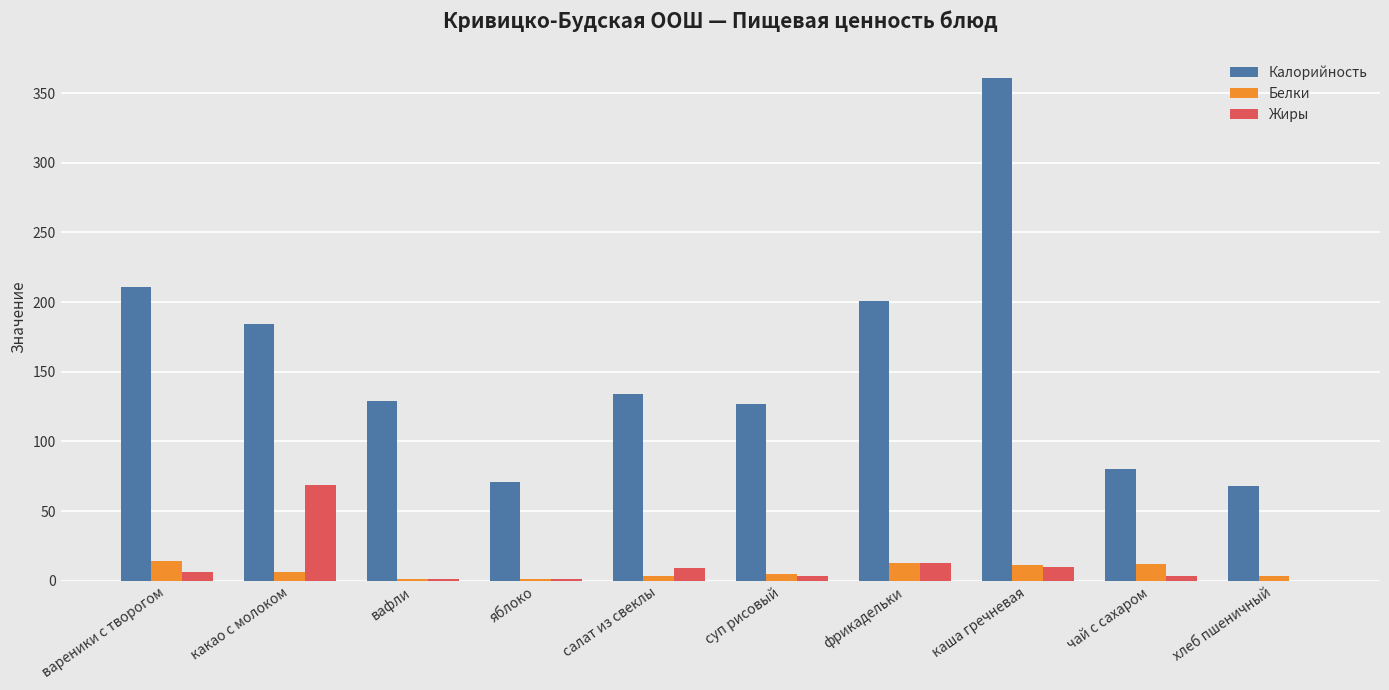

How many data points does each series have?

10